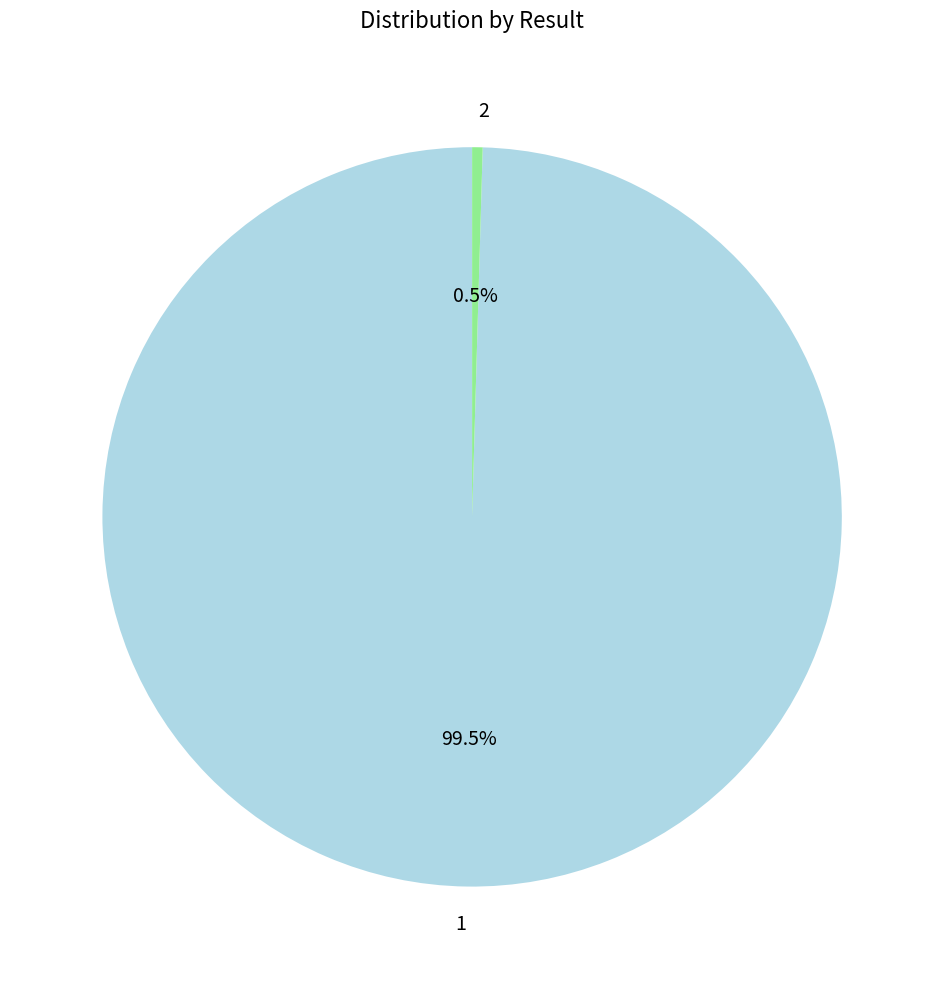

Is there a majority slice in this chart?

Yes